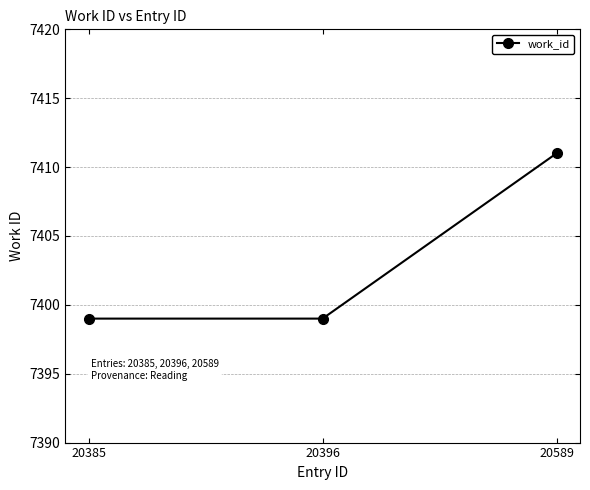

Reading left to right, what are all the values shown in this chart?

7399	7399	7411